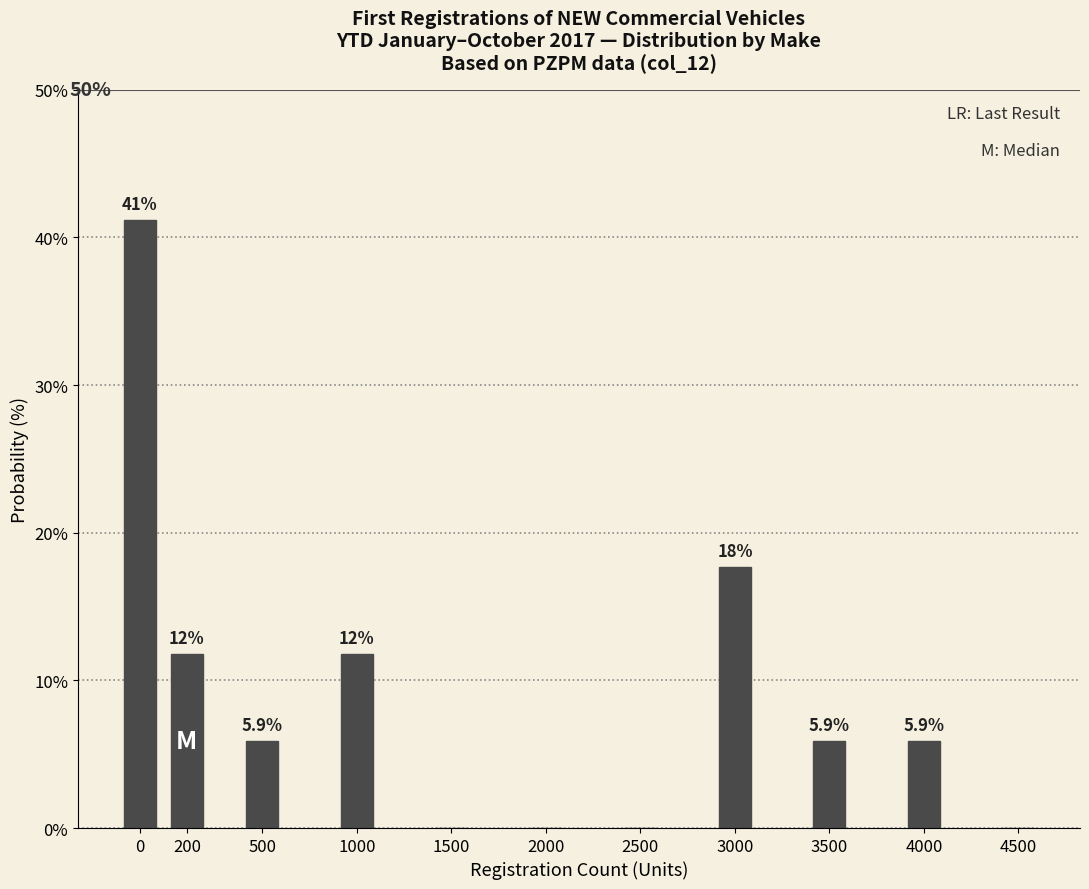

Reading left to right, extract all data points from this chart.

0=41.2	200=11.8	500=5.9	1000=11.8	1500=0.0	2000=0.0	2500=0.0	3000=17.6	3500=5.9	4000=5.9	4500=0.0